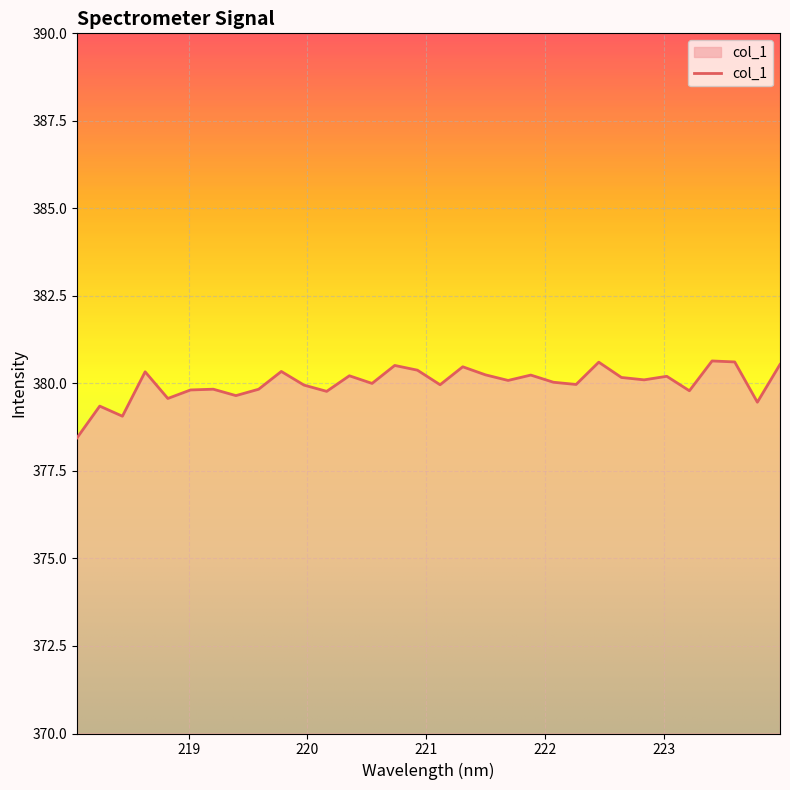

What is the smallest value displayed?

378.4